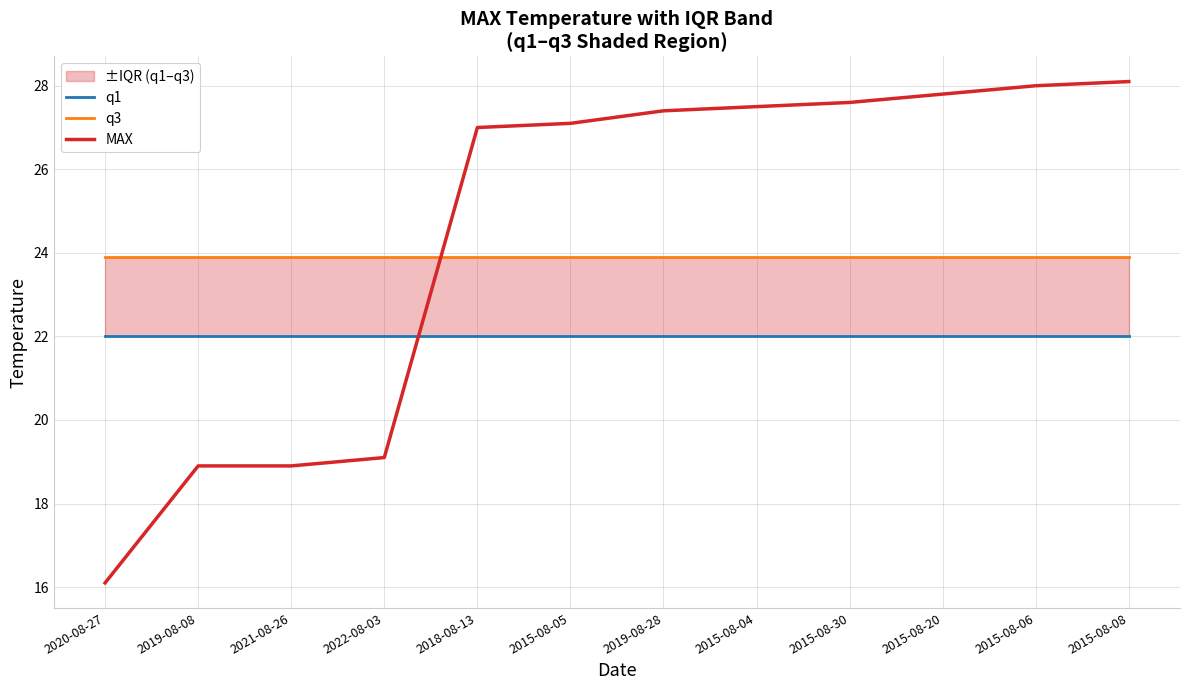

List the series in order of their overall mean, highest first.

MAX, q3, q1